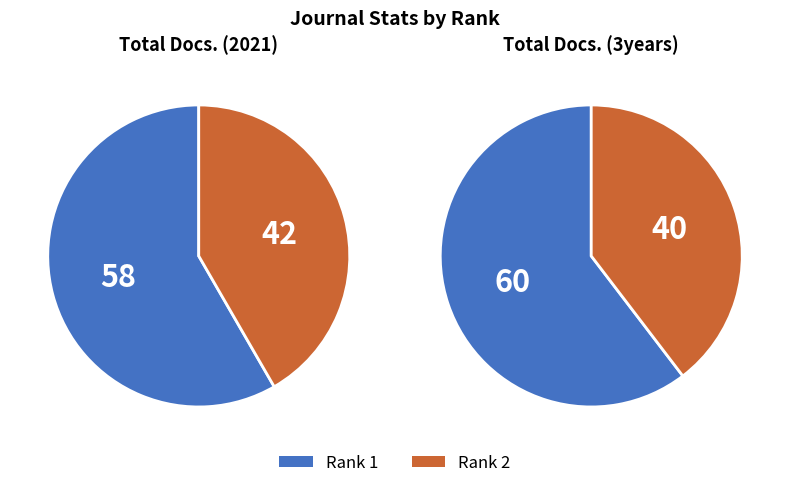

What is the smallest slice in the pie chart?

Rank 2